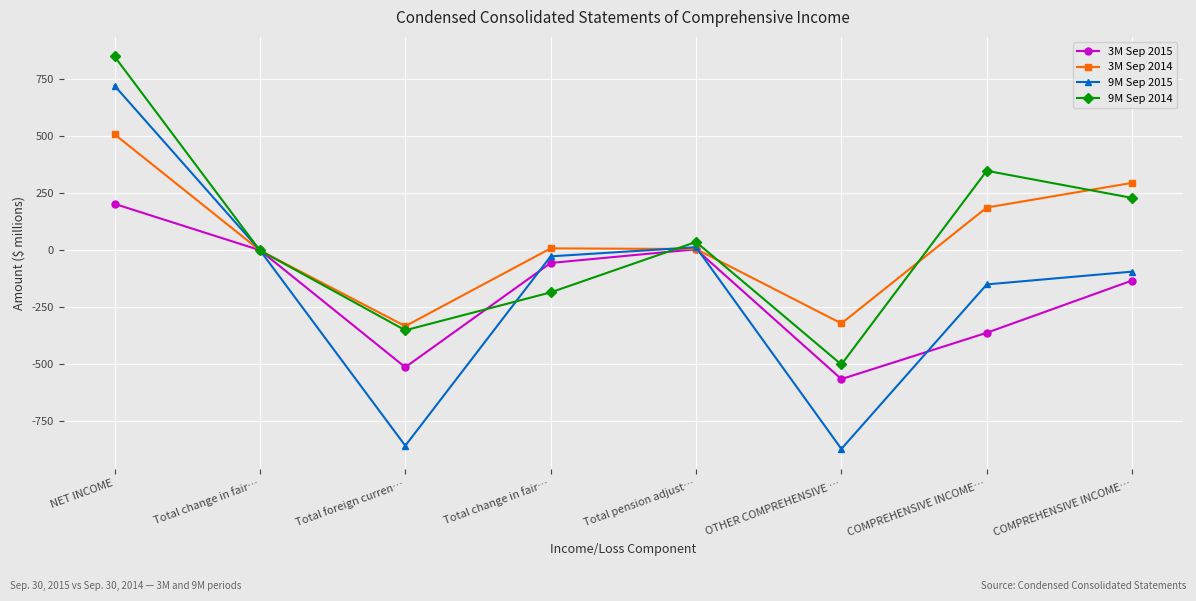

List the labels in order of 9M Sep 2015 value, smallest first.

OTHER COMPREHENSIVE …, Total foreign curren…, COMPREHENSIVE INCOME…, COMPREHENSIVE INCOME…, Total change in fair…, Total change in fair…, Total pension adjust…, NET INCOME